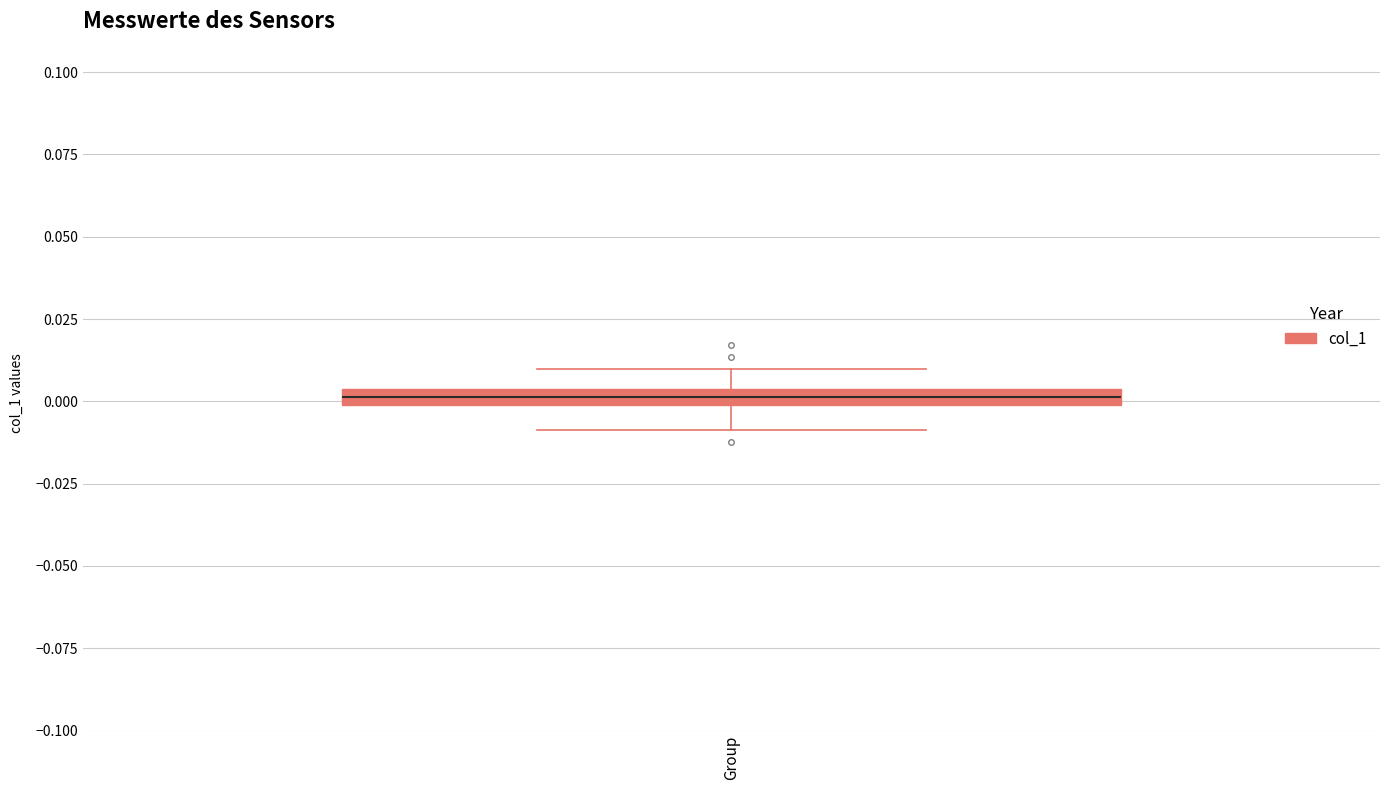

Where is the lower edge of the box for Group on the y-axis? The values are not printed on the chart, so give them approximately, as read against the axis.

0.000